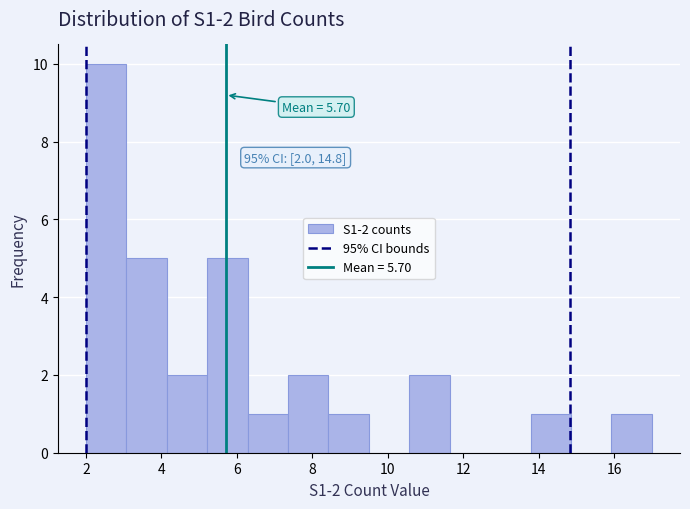

Over which range of the x-axis is the bar tallest?

2.0 to 3.0